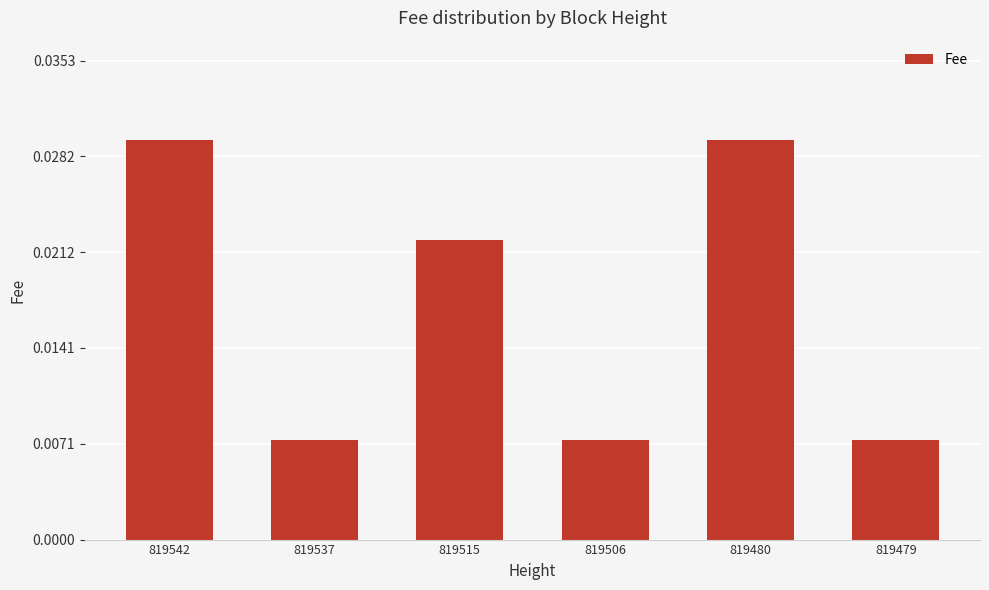

How many values are between 0 and 1?

6